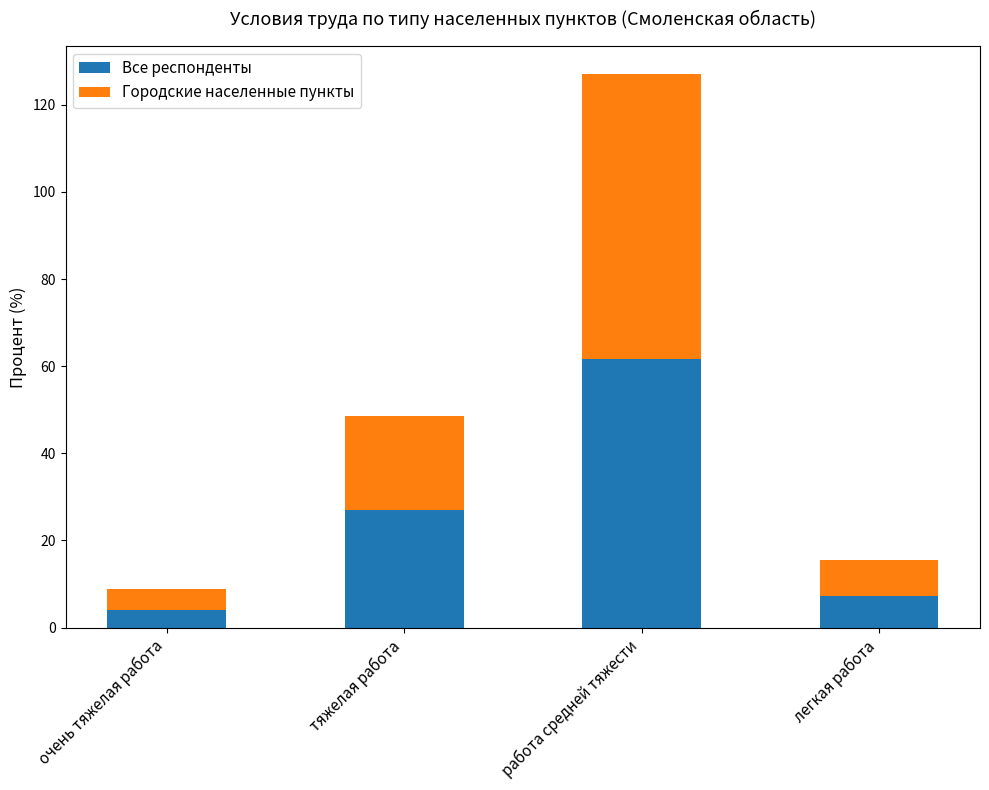

Where is Все респонденты nearest to the value 32?

тяжелая работа